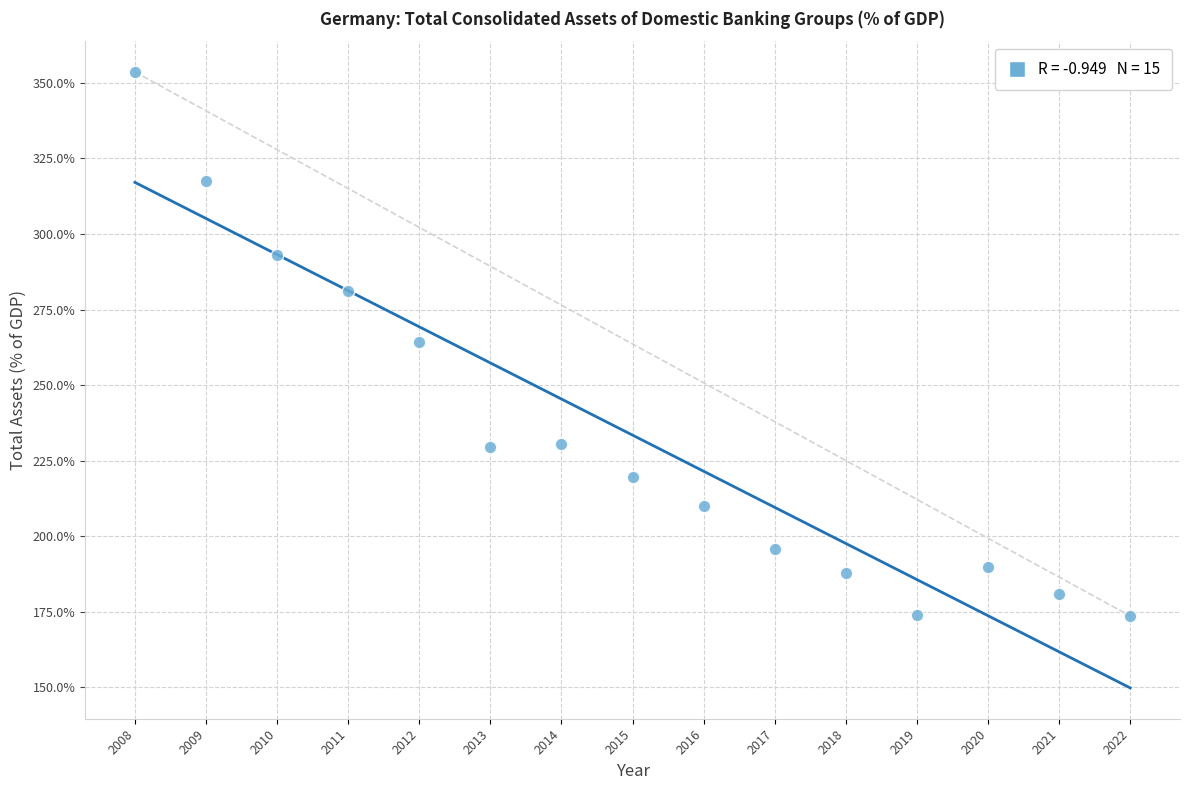

What is the range of Y values (max minus min)?

180.0